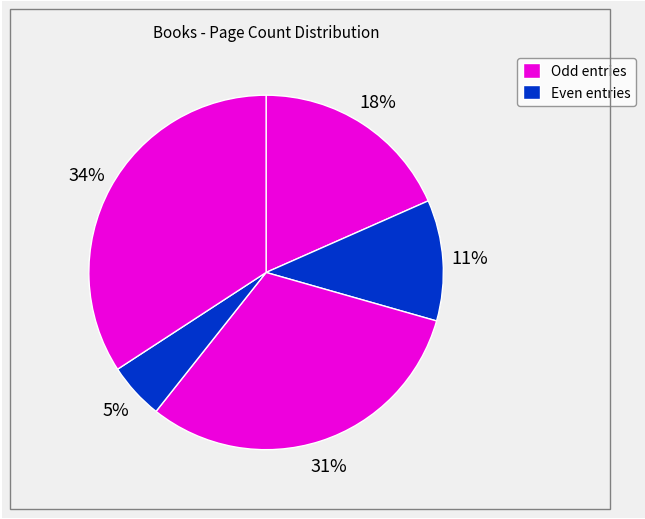

How many segments does this pie chart have?

5